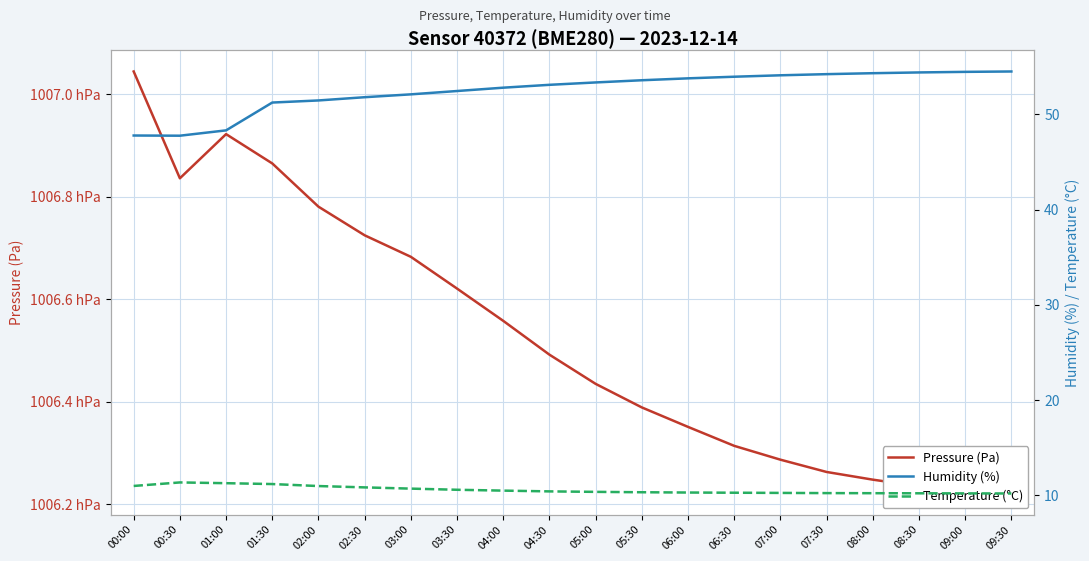

How many series are shown in this chart?

3